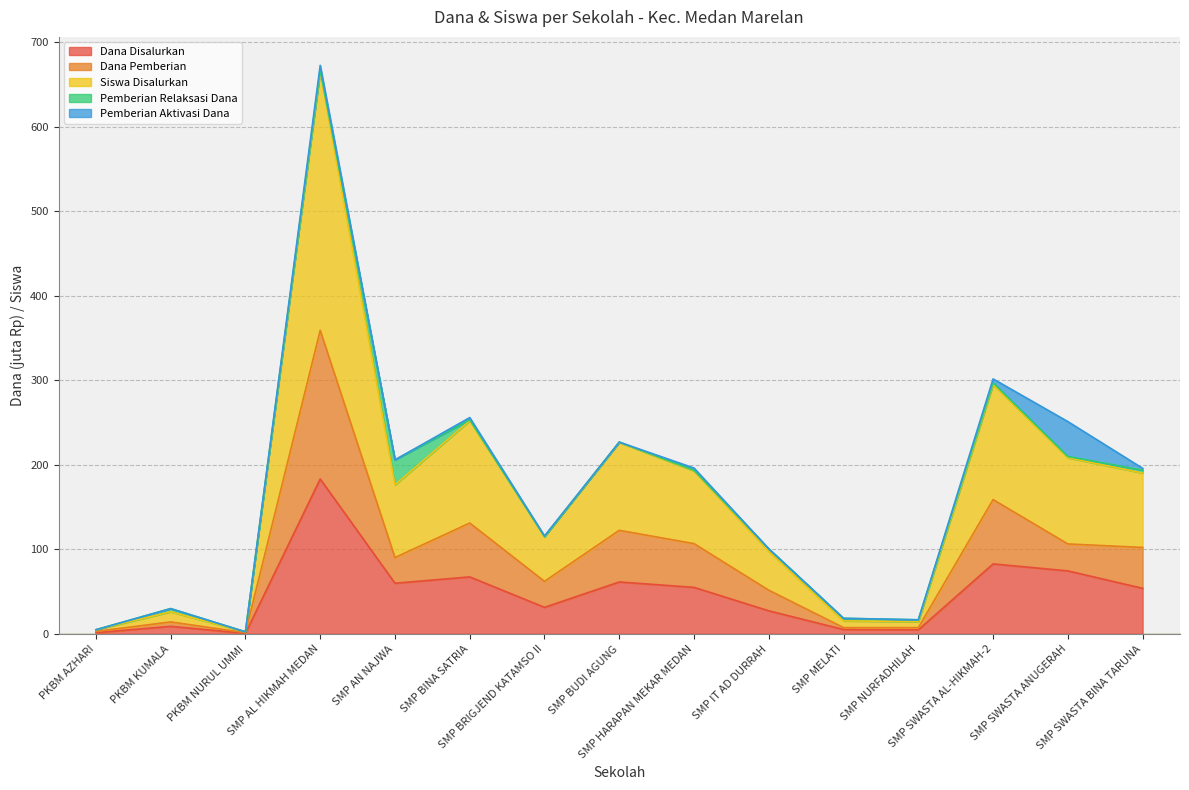

At which label does Siswa Disalurkan reach its minimum?

PKBM NURUL UMMI